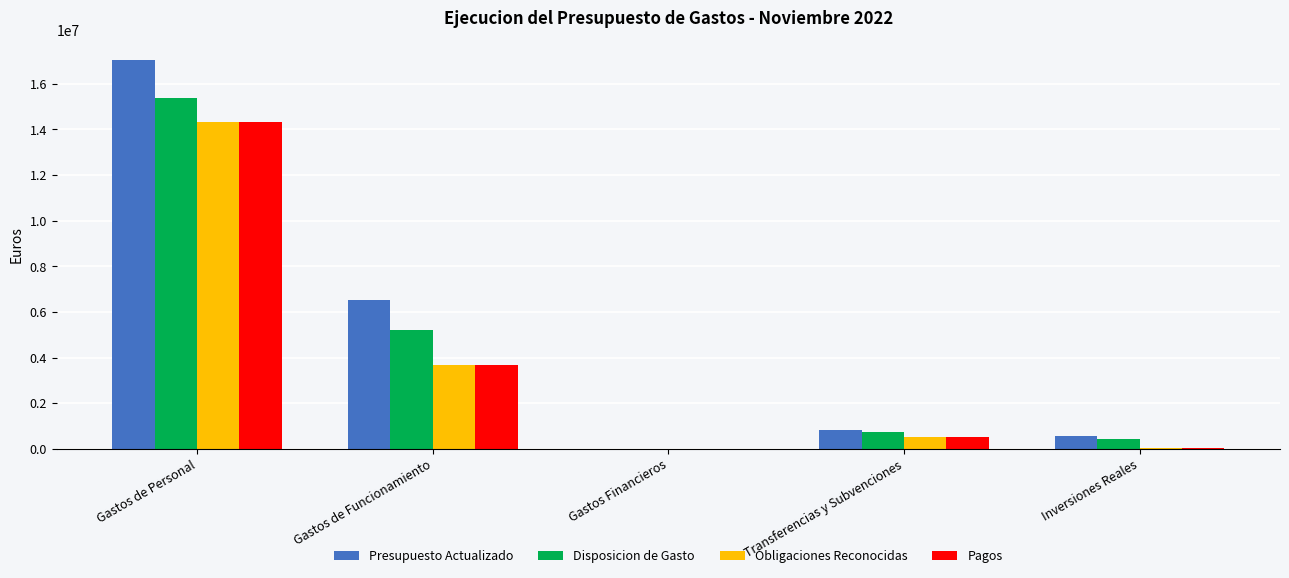

The Presupuesto Actualizado series shows 17050267.0 at Gastos de Personal. True or false?

True